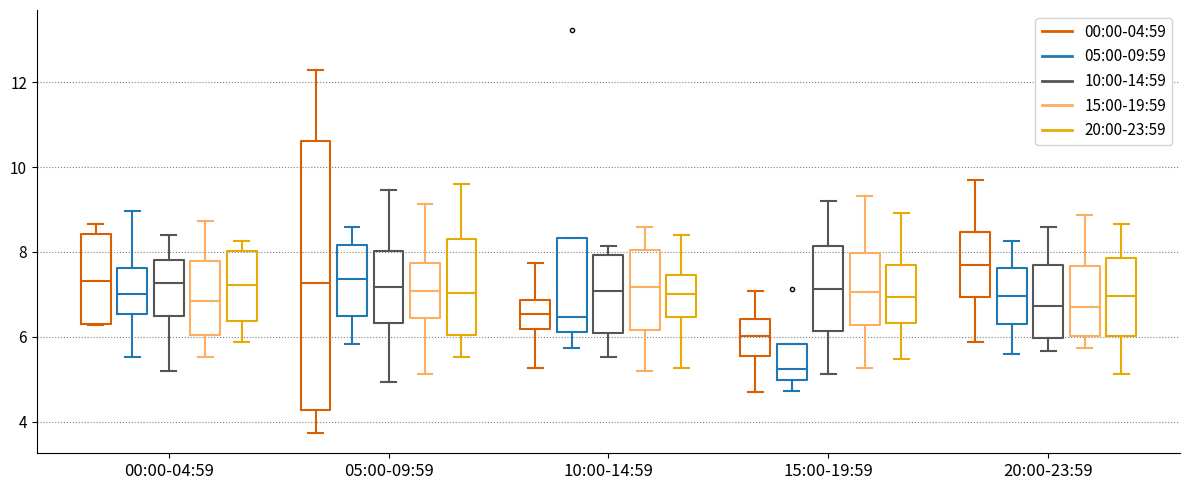

Comparing the boxes themselves (not the whiskers), which one is the tallest?

05:00-09:59 (00:00-04:59)